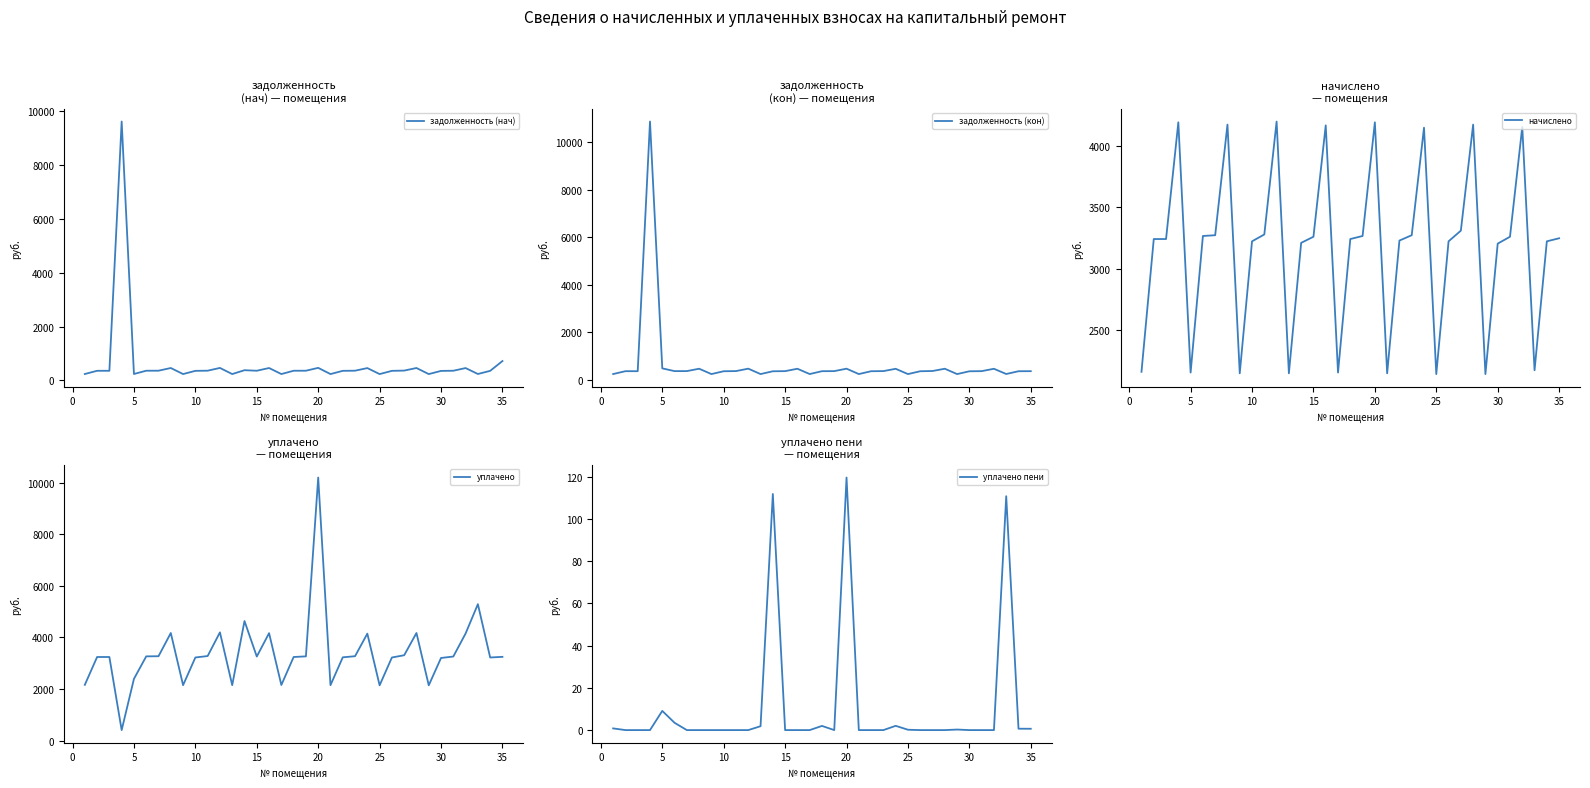

How many interior local valleys does the уплачено series have?

9